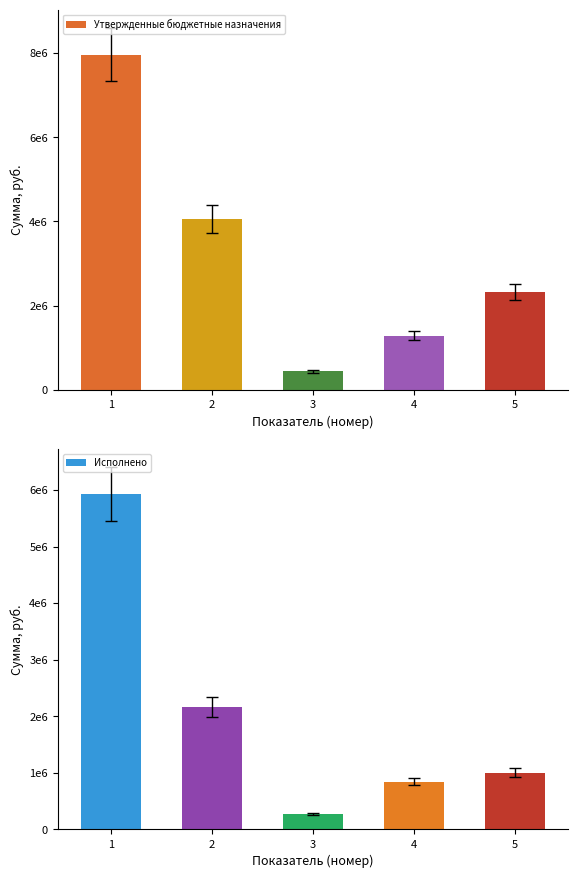

What is the value of the Исполнено bar at the 3rd from the left?

275673.4